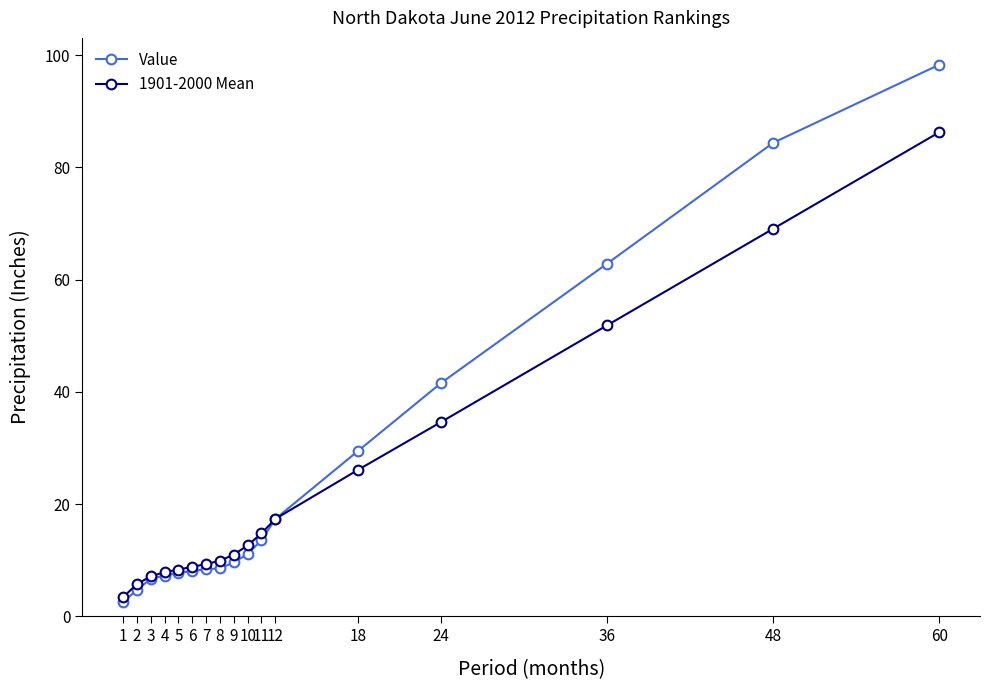

What is the average value of the Value series?

24.8